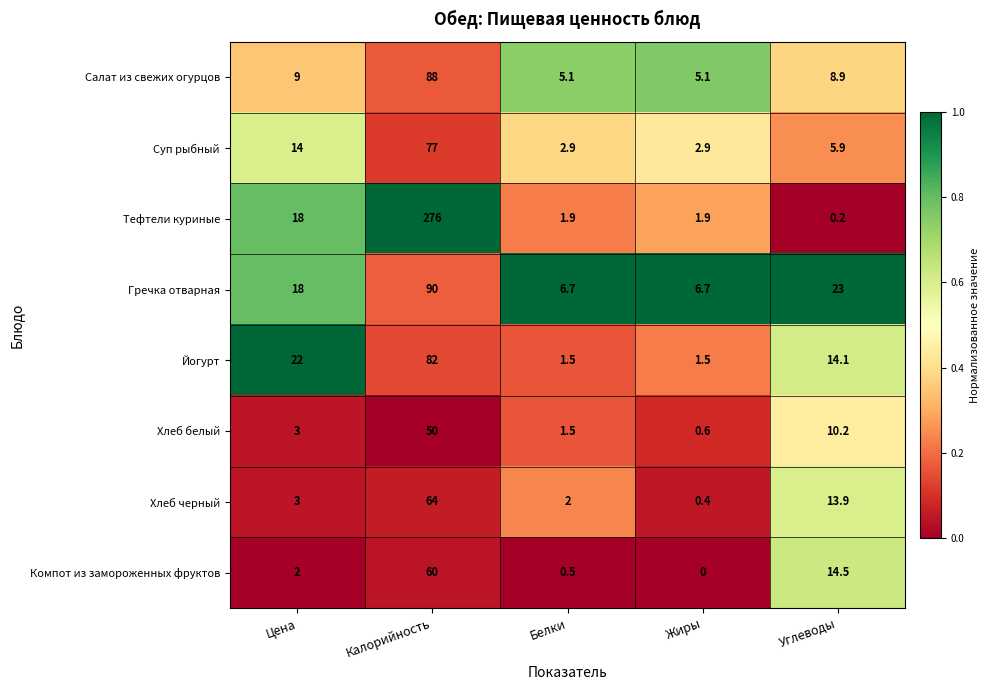

At which label does Хлеб белый reach its minimum?

Жиры